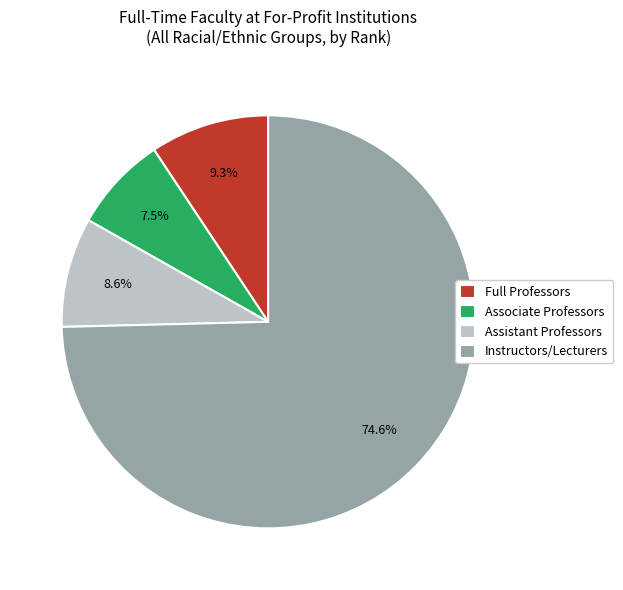

What portion of the pie excludes Instructors/Lecturers?

25.4%